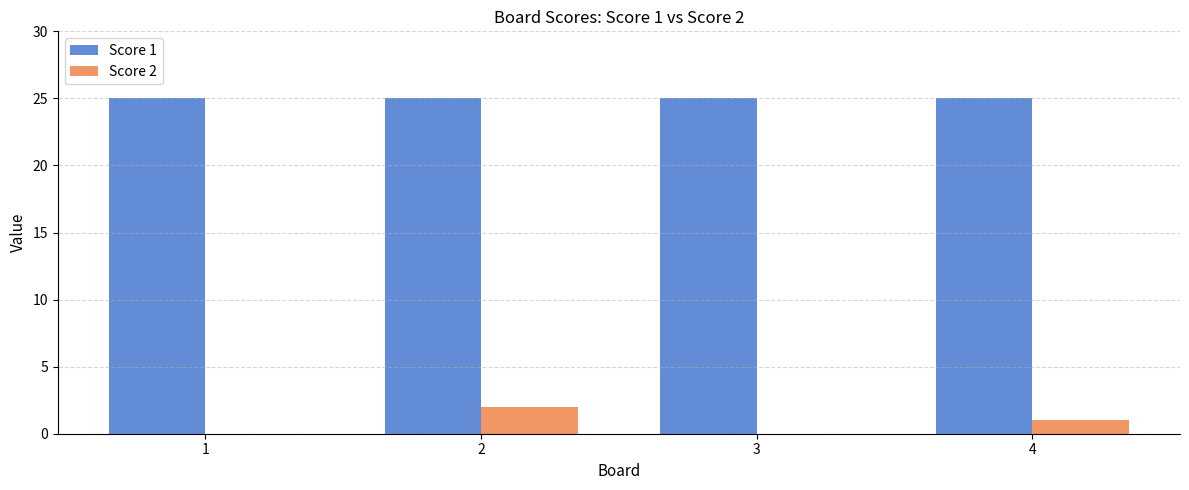

Which category has the highest value in the Score 2 series?

2